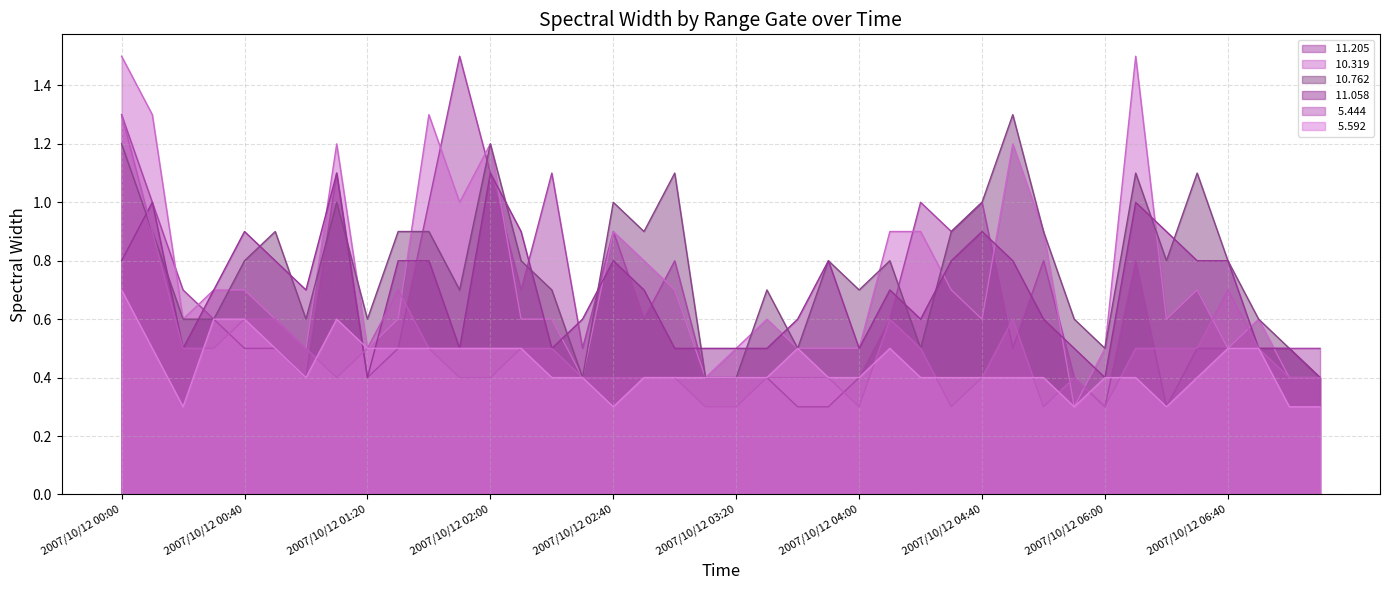

What is the sum of the  10.762 values at 2007/10/12 03:10 and 2007/10/12 03:00?

1.5